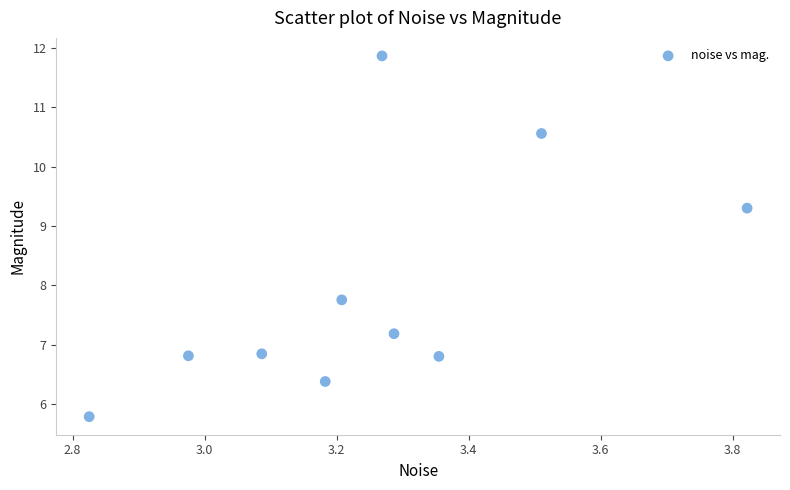

What Y value in the scatter plot is closest to 8?

7.8